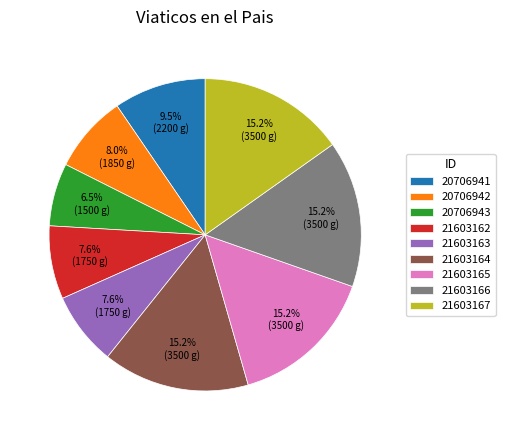

What is the ratio of the value at 20706943 to the value at 21603167?

0.4